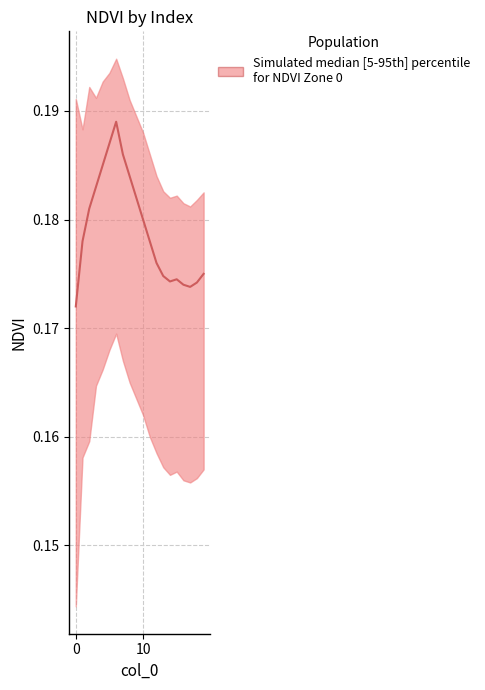

How many values are between 0 and 1?

20